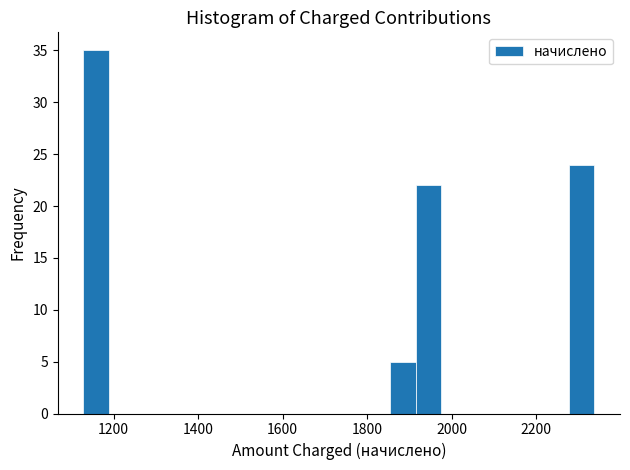

Read against the x-axis, roughly where is the centre of the tallest bar?

1160